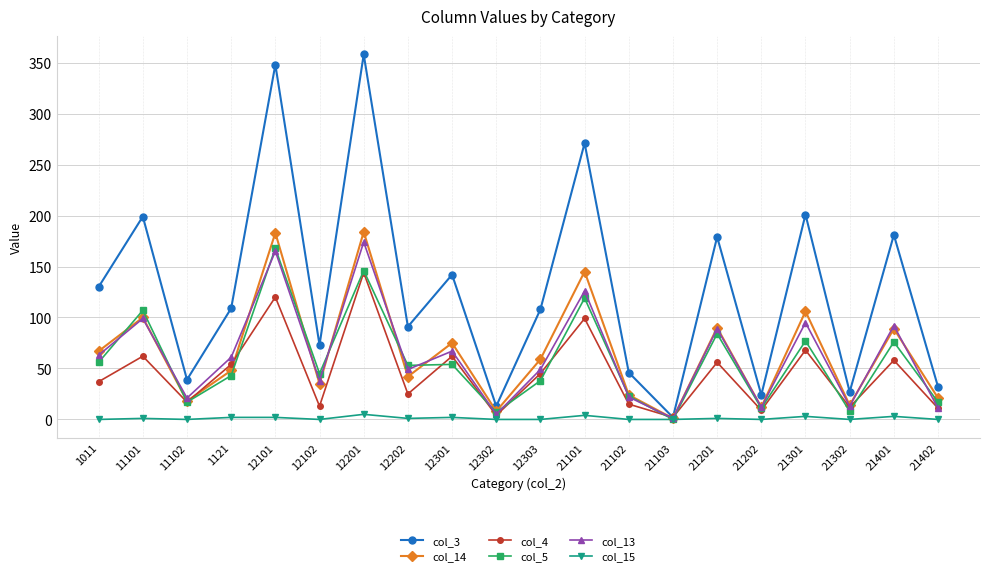

Which series has the largest total across all categories?

col_3